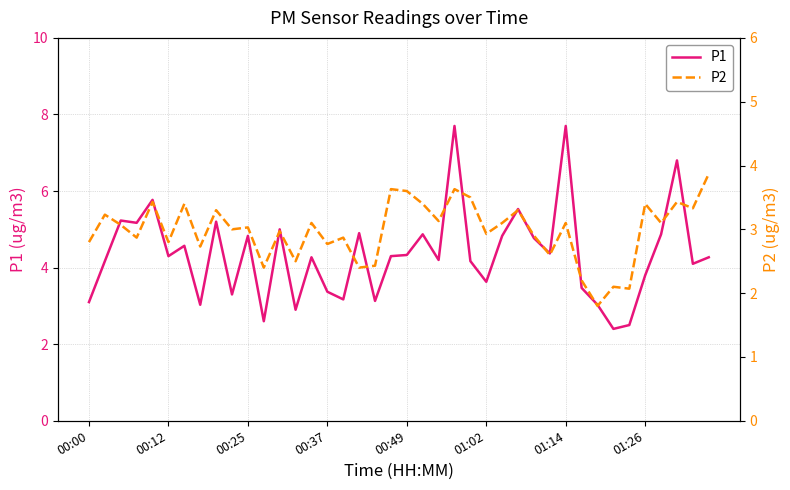

Is it true that P1 equals 4.8 at 00:25?

True